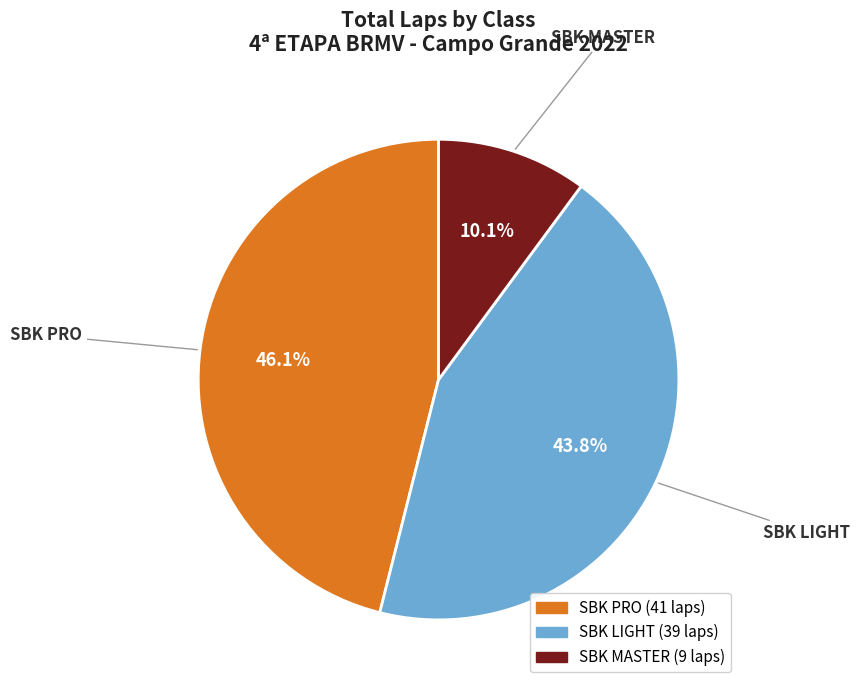

What percentage is NOT represented by SBK MASTER?

89.9%